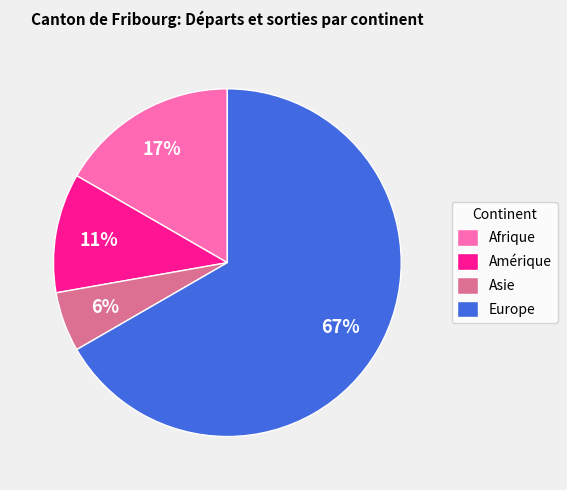

Is Europe the majority of the pie?

Yes